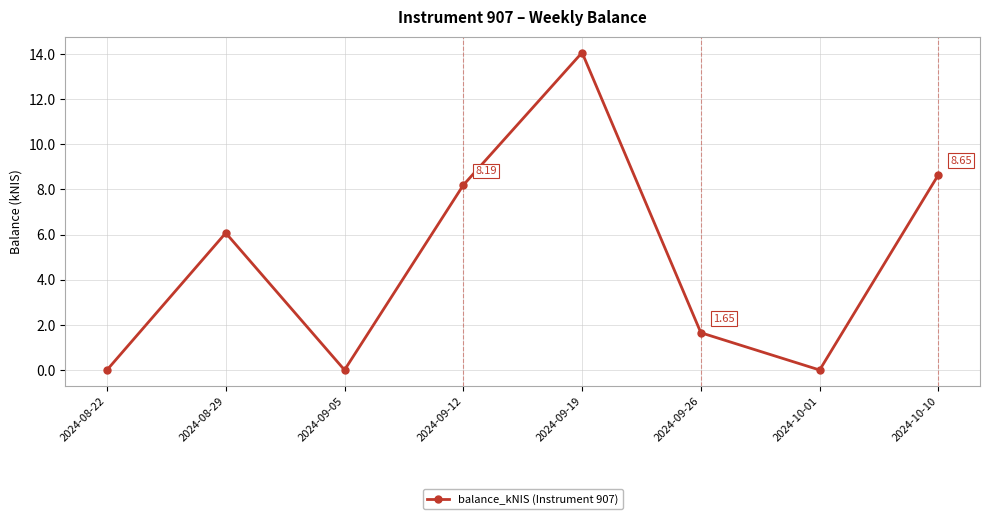

How many interior local peaks (higher than both neighbors) does the data have?

2